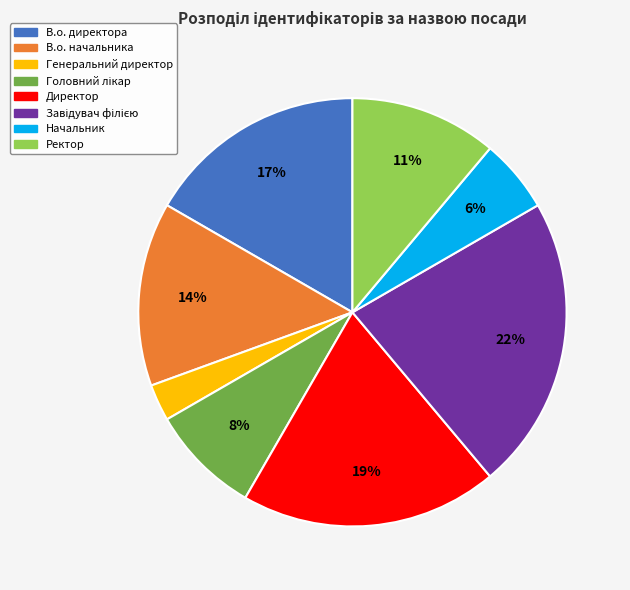

What is the smallest slice in the pie chart?

Генеральний директор